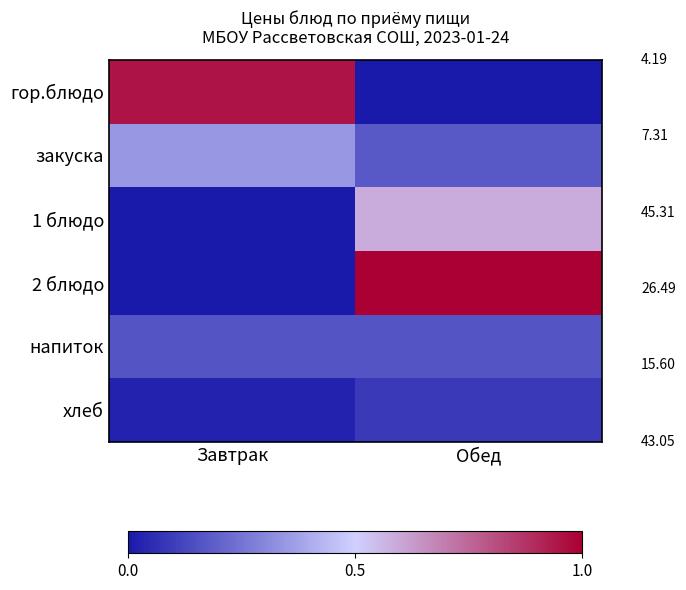

Reading left to right, what are all the values shown in this chart?

гор.блюдо: Завтрак=1.0	Обед=0.0
закуска: Завтрак=0.3	Обед=0.2
1 блюдо: Завтрак=0.0	Обед=0.6
2 блюдо: Завтрак=0.0	Обед=1.0
напиток: Завтрак=0.2	Обед=0.2
хлеб: Завтрак=0.0	Обед=0.1